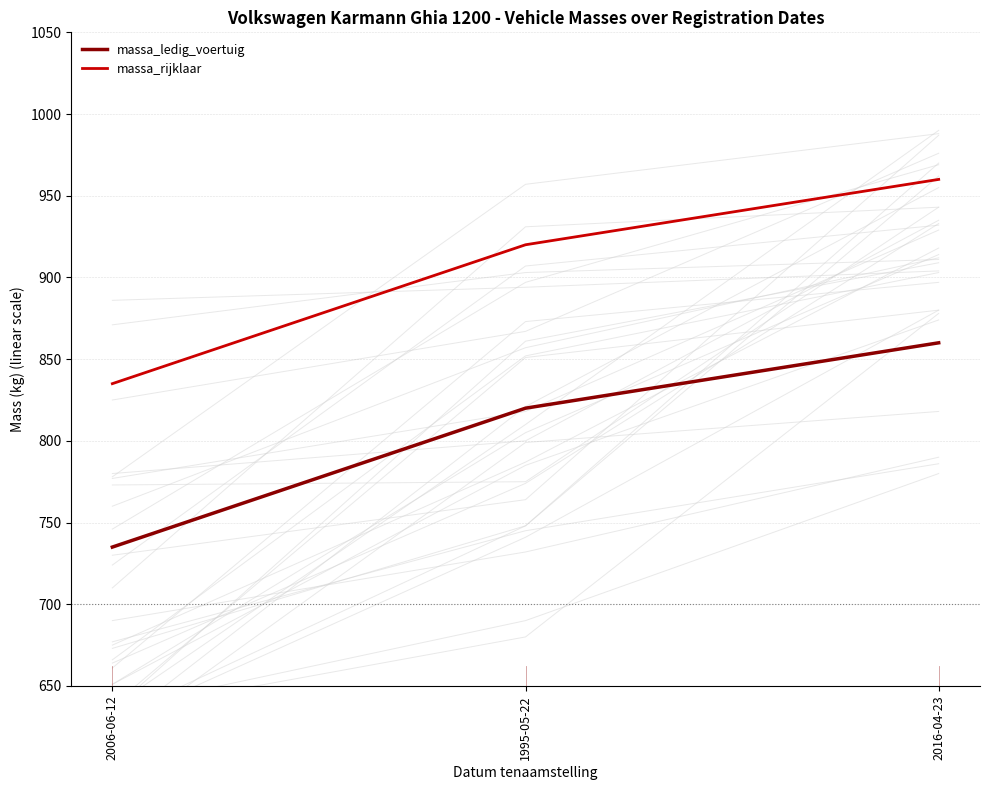

The value of massa_ledig_voertuig at 1995-05-22 is 210. True or false?

False